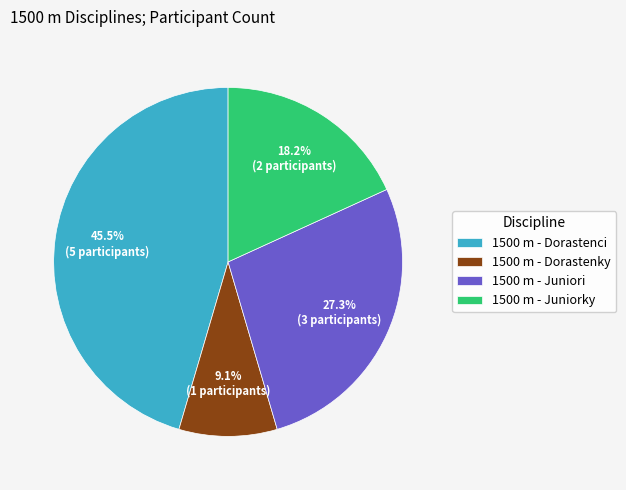

Which slice is the smallest?

1500 m - Dorastenky